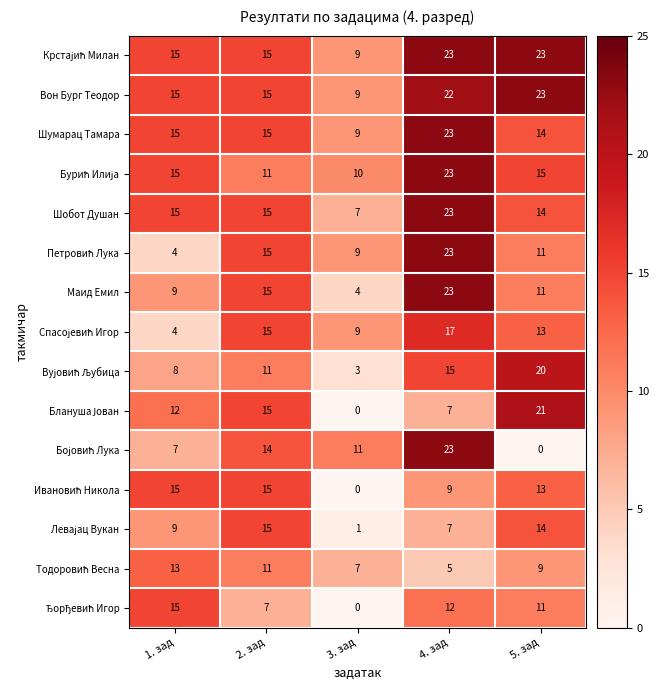

What is the sum of all Шобот Душан values?

74